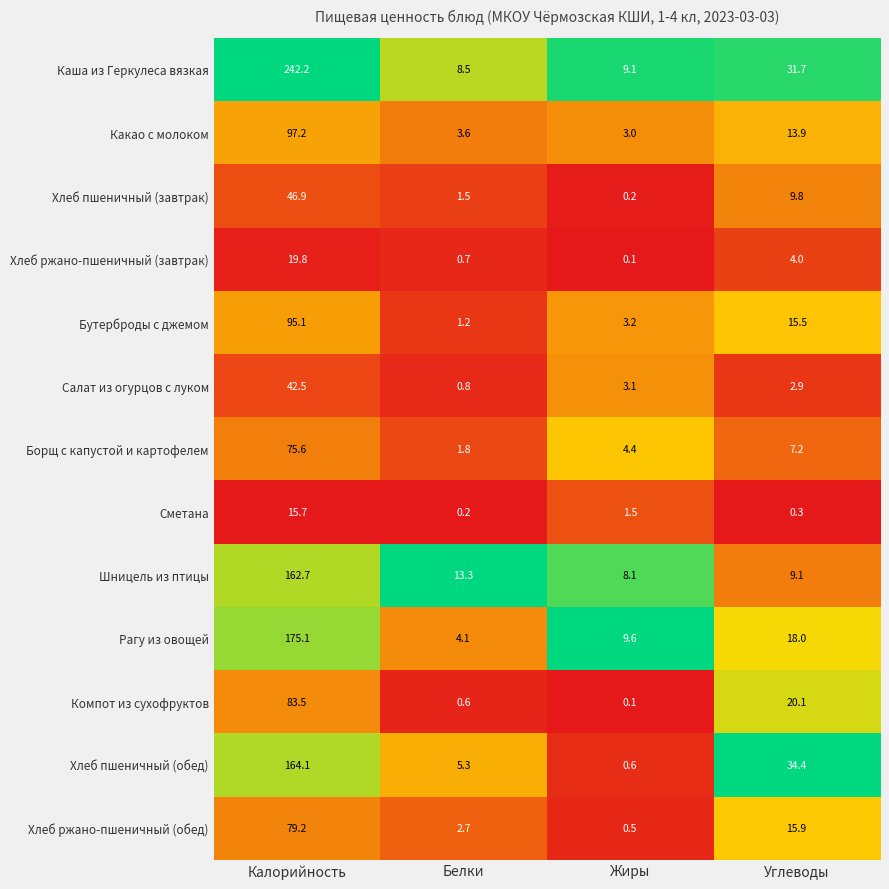

The value of Бутерброды с джемом at Калорийность is 139.0. True or false?

False